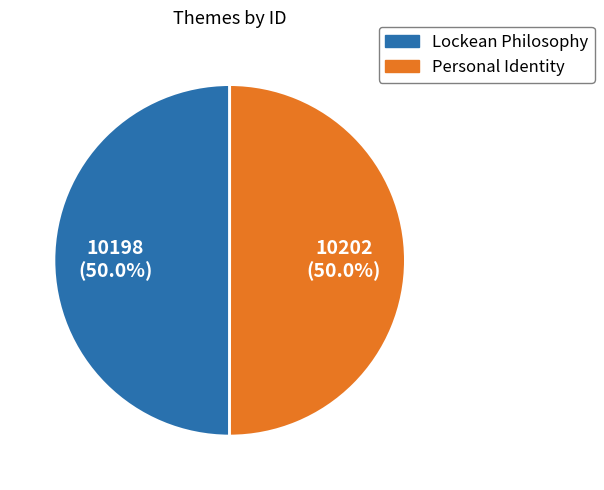

How much of the chart is everything except Personal Identity?

50.0%